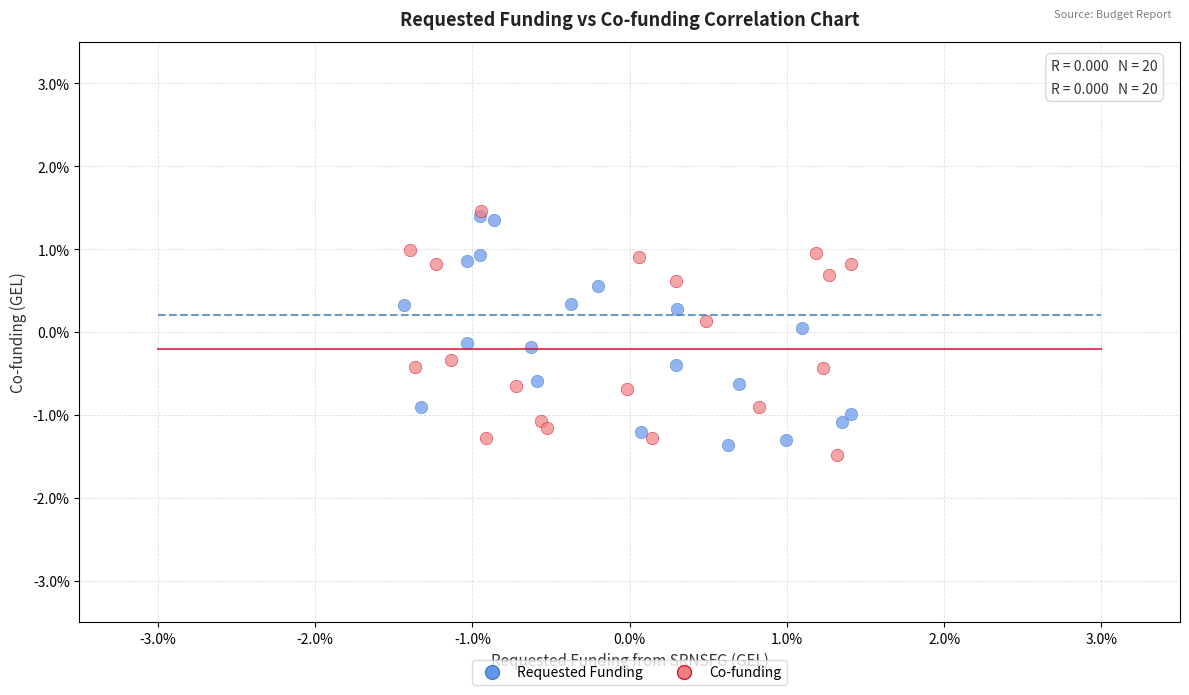

Which series contains the lowest Y value?

Co-funding